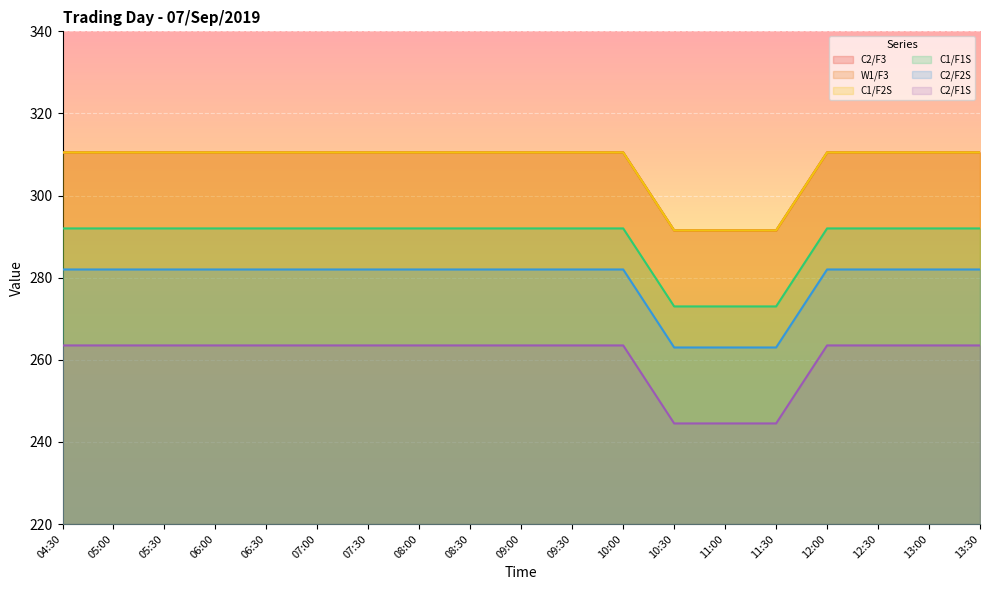

Rank the series by their maximum value, from highest to lowest.

C2/F3, W1/F3, C1/F2S, C1/F1S, C2/F2S, C2/F1S